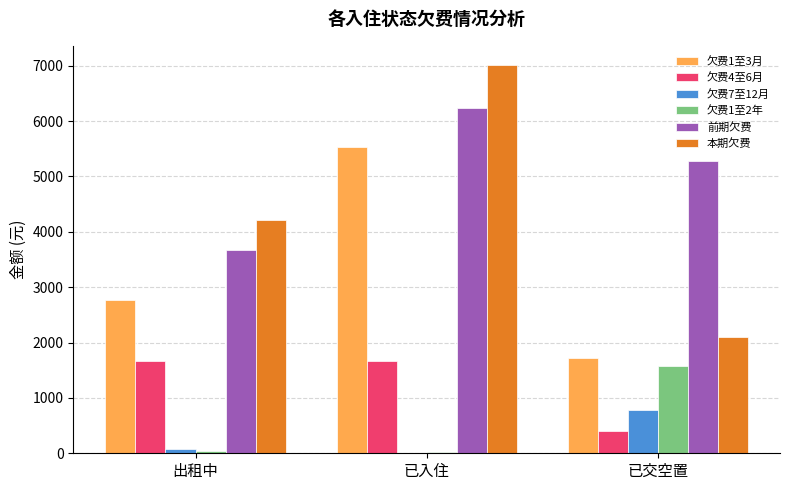

Is it true that 欠费1至2年 equals 1581.4 at 已交空置?

True